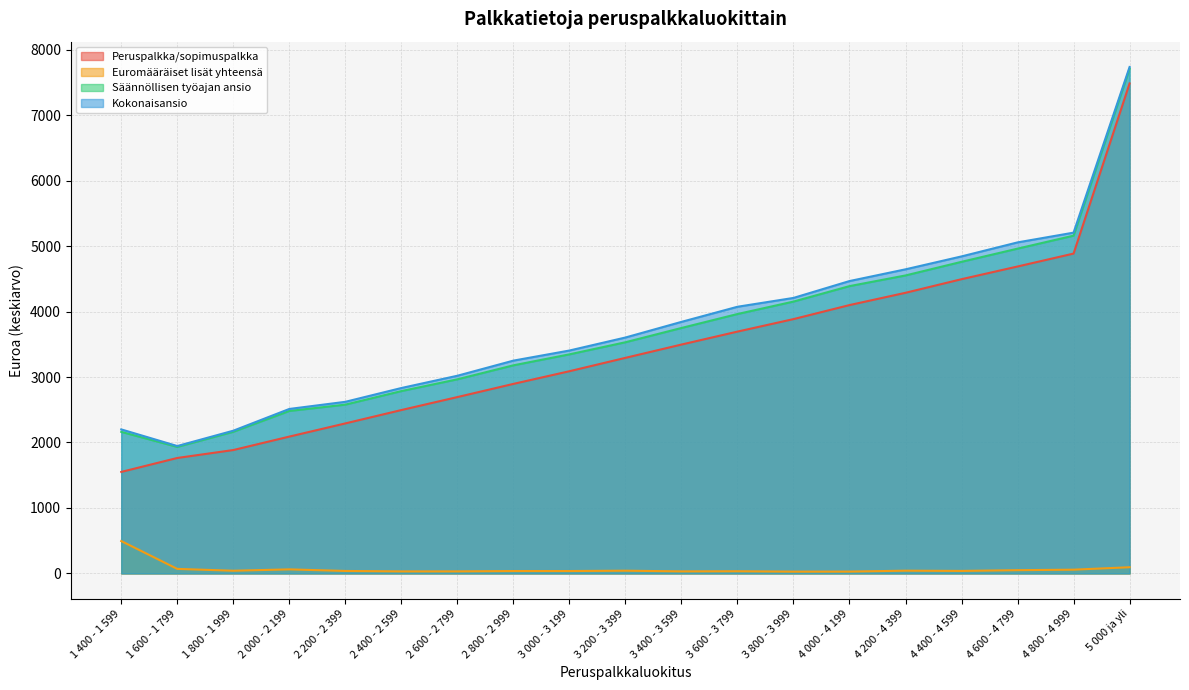

Reading left to right, what are all the values shown in this chart?

Peruspalkka/sopimuspalkka: 1 400 - 1 599=1550.4	1 600 - 1 799=1763.5	1 800 - 1 999=1884.6	2 000 - 2 199=2089.9	2 200 - 2 399=2291.4	2 400 - 2 599=2495.4	2 600 - 2 799=2693.5	2 800 - 2 999=2894.9	3 000 - 3 199=3088.4	3 200 - 3 399=3292.7	3 400 - 3 599=3495.7	3 600 - 3 799=3693.6	3 800 - 3 999=3884.4	4 000 - 4 199=4098.7	4 200 - 4 399=4286.3	4 400 - 4 599=4494.1	4 600 - 4 799=4688.0	4 800 - 4 999=4885.4	5 000 ja yli=7483.9
Euromääräiset lisät yhteensä: 1 400 - 1 599=494.5	1 600 - 1 799=69.2	1 800 - 1 999=41.2	2 000 - 2 199=61.9	2 200 - 2 399=37.7	2 400 - 2 599=31.0	2 600 - 2 799=31.4	2 800 - 2 999=36.6	3 000 - 3 199=36.6	3 200 - 3 399=41.6	3 400 - 3 599=31.3	3 600 - 3 799=33.3	3 800 - 3 999=27.4	4 000 - 4 199=28.1	4 200 - 4 399=41.9	4 400 - 4 599=38.2	4 600 - 4 799=49.6	4 800 - 4 999=57.2	5 000 ja yli=94.7
Säännöllisen työajan ansio: 1 400 - 1 599=2162.1	1 600 - 1 799=1932.5	1 800 - 1 999=2163.2	2 000 - 2 199=2481.3	2 200 - 2 399=2578.0	2 400 - 2 599=2784.9	2 600 - 2 799=2964.8	2 800 - 2 999=3178.5	3 000 - 3 199=3346.0	3 200 - 3 399=3530.9	3 400 - 3 599=3748.8	3 600 - 3 799=3962.1	3 800 - 3 999=4152.0	4 000 - 4 199=4388.1	4 200 - 4 399=4551.2	4 400 - 4 599=4759.4	4 600 - 4 799=4960.7	4 800 - 4 999=5158.9	5 000 ja yli=7707.4
Kokonaisansio: 1 400 - 1 599=2199.8	1 600 - 1 799=1945.9	1 800 - 1 999=2179.9	2 000 - 2 199=2512.1	2 200 - 2 399=2621.1	2 400 - 2 599=2831.8	2 600 - 2 799=3019.3	2 800 - 2 999=3250.3	3 000 - 3 199=3404.5	3 200 - 3 399=3603.3	3 400 - 3 599=3842.1	3 600 - 3 799=4072.9	3 800 - 3 999=4208.0	4 000 - 4 199=4465.6	4 200 - 4 399=4644.8	4 400 - 4 599=4842.0	4 600 - 4 799=5056.1	4 800 - 4 999=5205.1	5 000 ja yli=7735.2